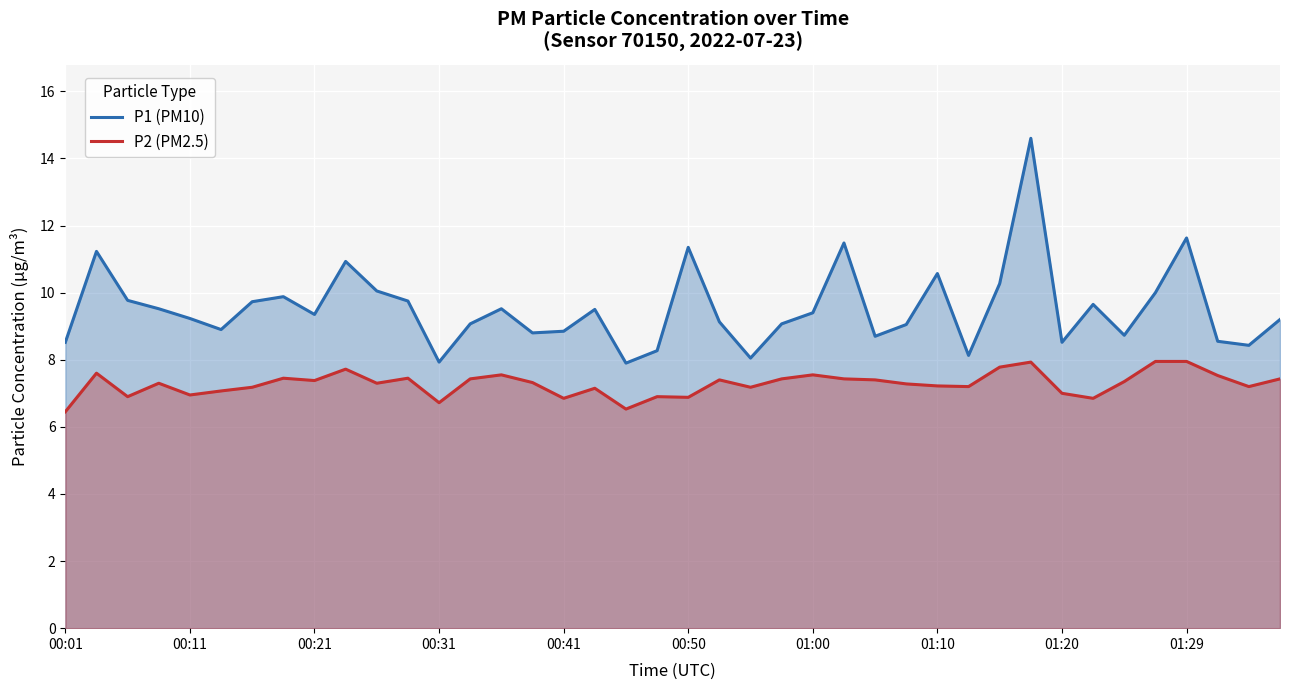

What is the difference between the maximum and minimum values in the P2 (PM2.5) series?

1.5